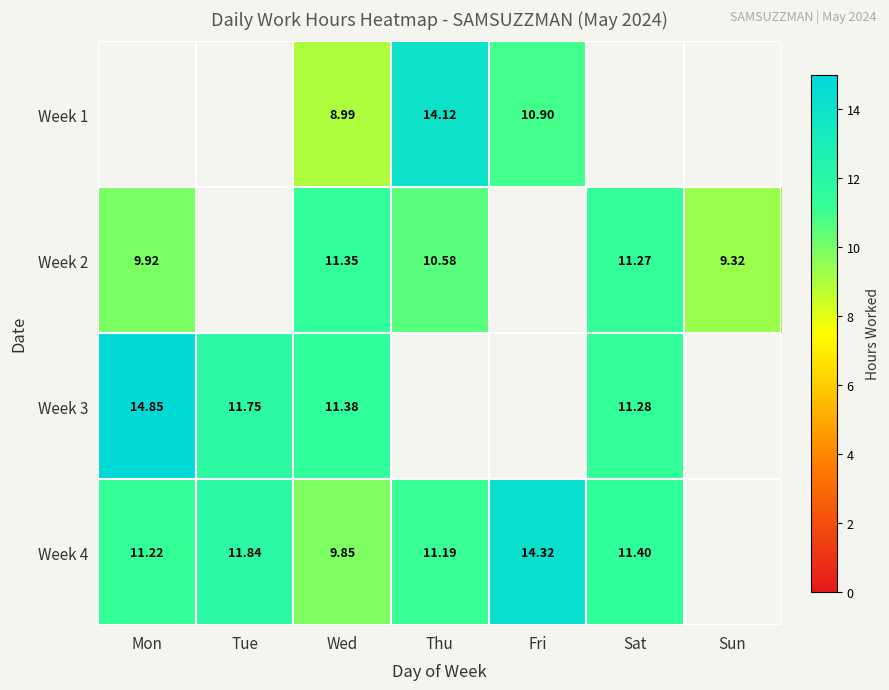

What is the difference between the Week 4 values at Tue and Fri?

2.5